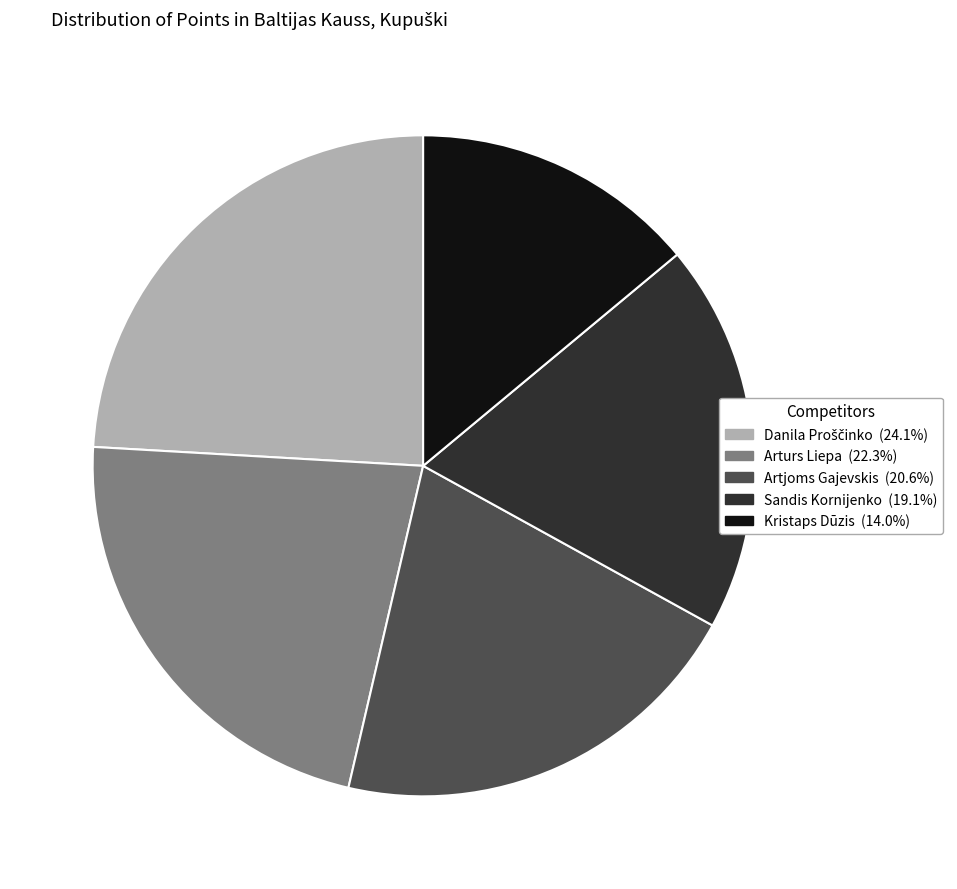

Between Arturs Liepa and Sandis Kornijenko, which is larger?

Arturs Liepa